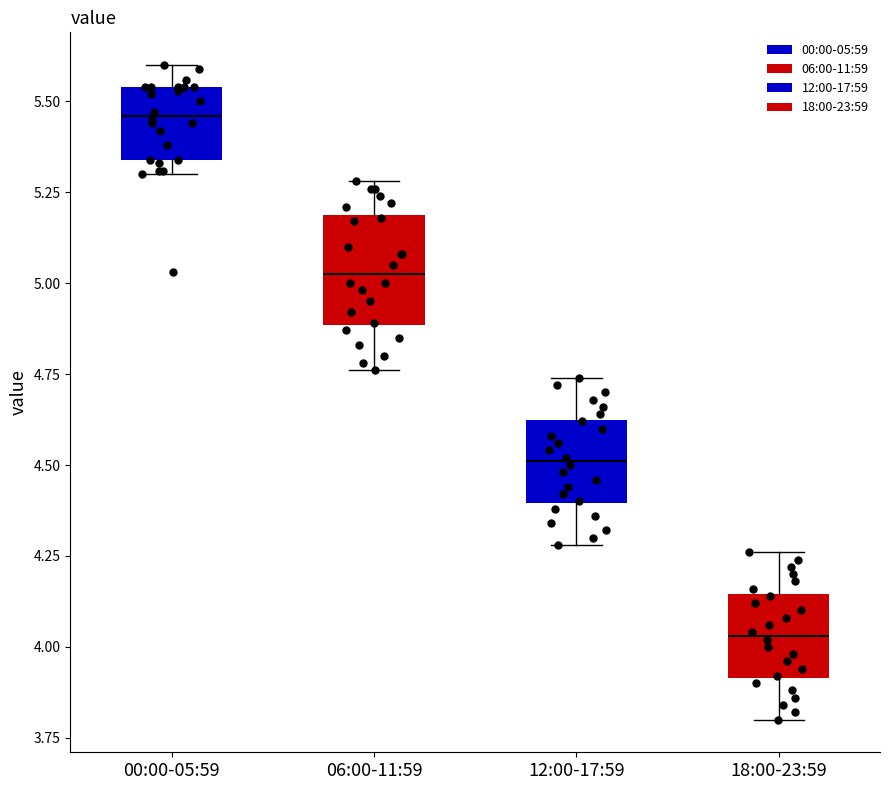

Reading left to right, transcribe this box plot: for each box, give where its median line is, the range the box spans, and where its two whiskers end, as read against the y-axis. The values are not printed on the chart, so give them approximately, as read against the axis.

00:00-05:59: median 5.45, box 5.35 to 5.55, whiskers 5.30 to 5.60
06:00-11:59: median 5.05, box 4.90 to 5.20, whiskers 4.75 to 5.30
12:00-17:59: median 4.50, box 4.40 to 4.65, whiskers 4.30 to 4.75
18:00-23:59: median 4.05, box 3.90 to 4.15, whiskers 3.80 to 4.25